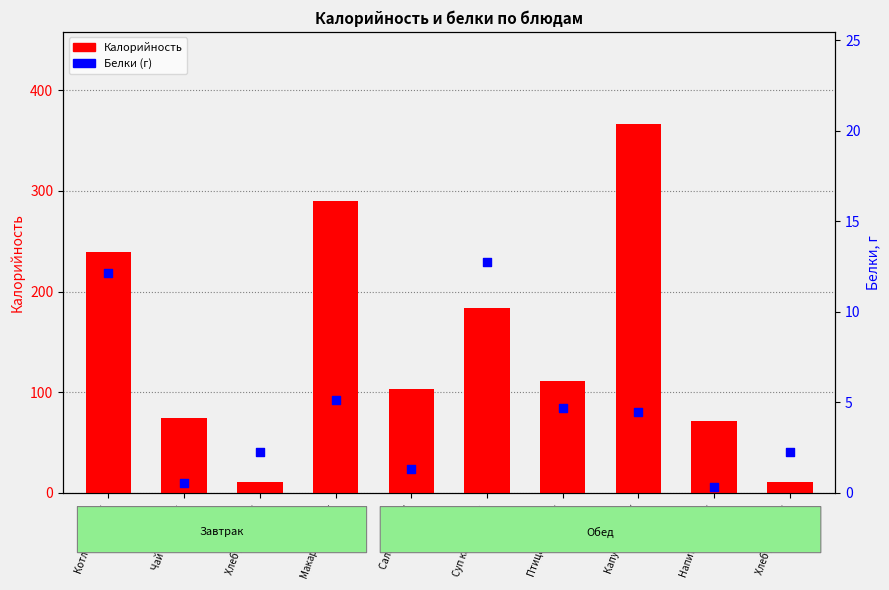

Is the value of Калорийность at Суп картофел… greater than the value of Белки at Салат из све…?

Yes